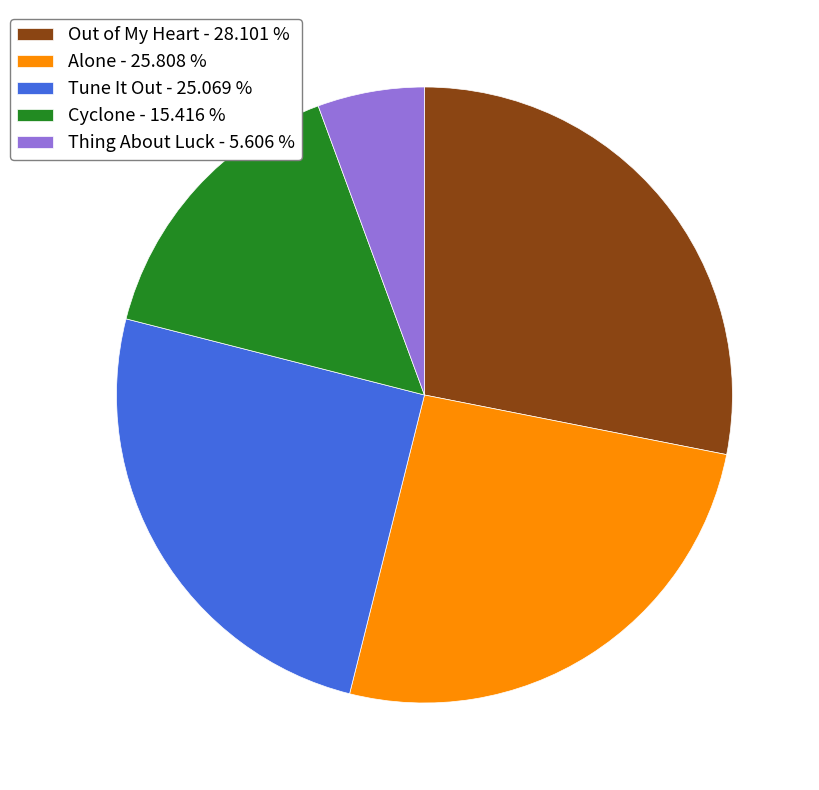

Which has a higher value, Alone or Thing About Luck?

Alone